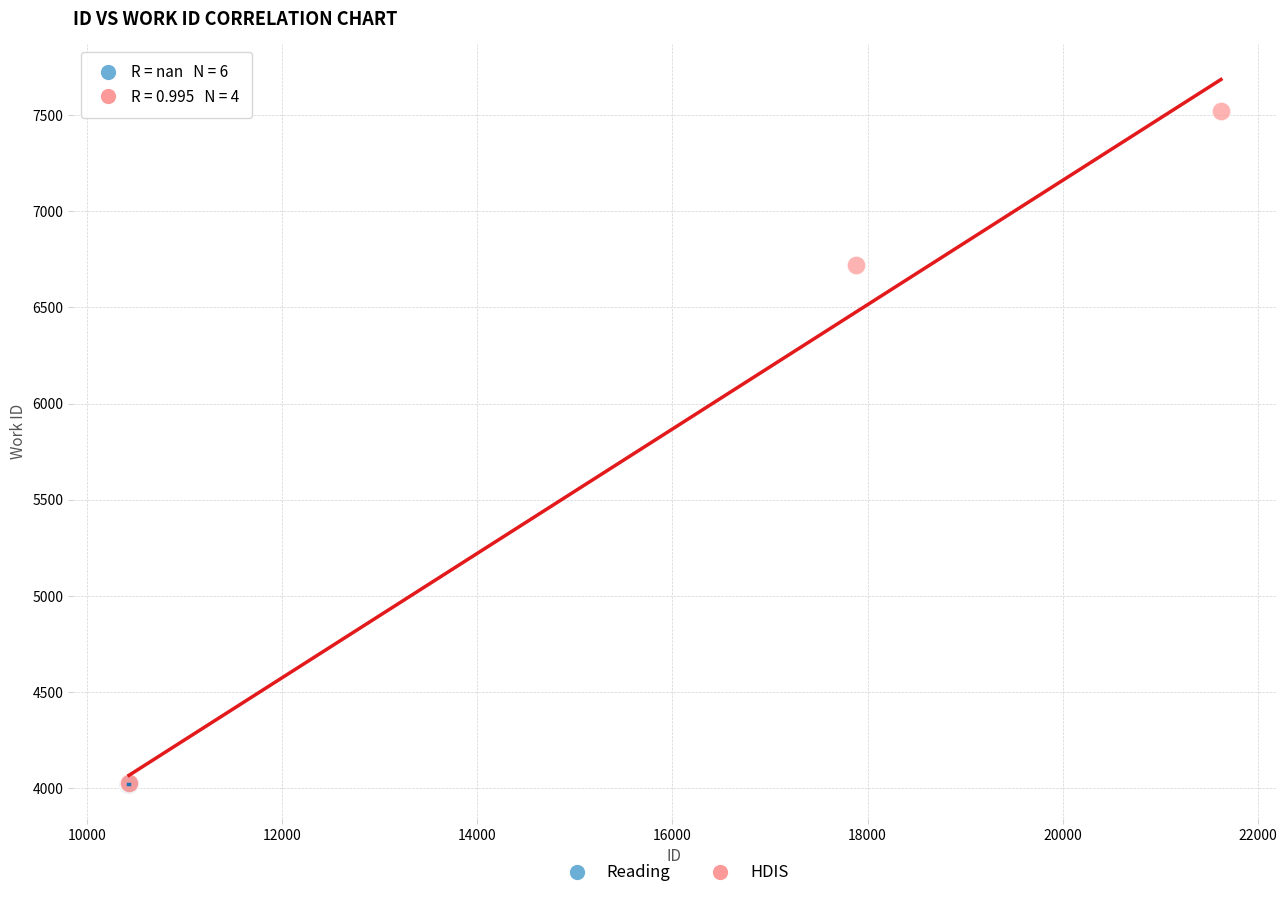

What are all the series names shown in the legend?

Reading, HDIS